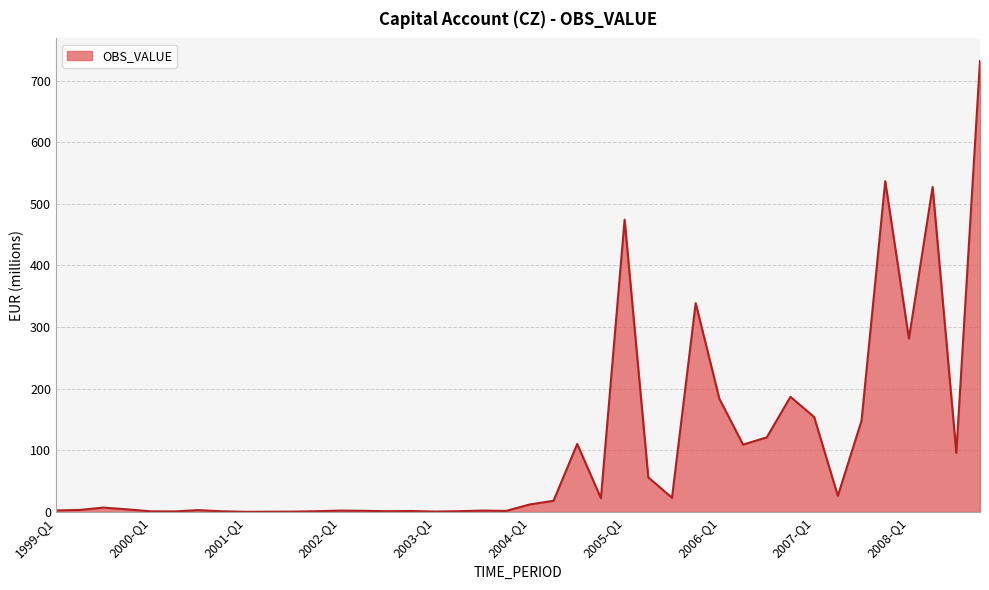

What is the maximum value shown in the chart?

731.9